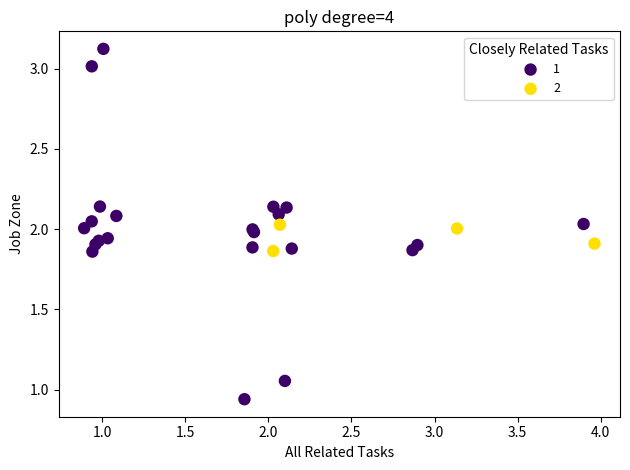

What are all the series names shown in the legend?

1, 2